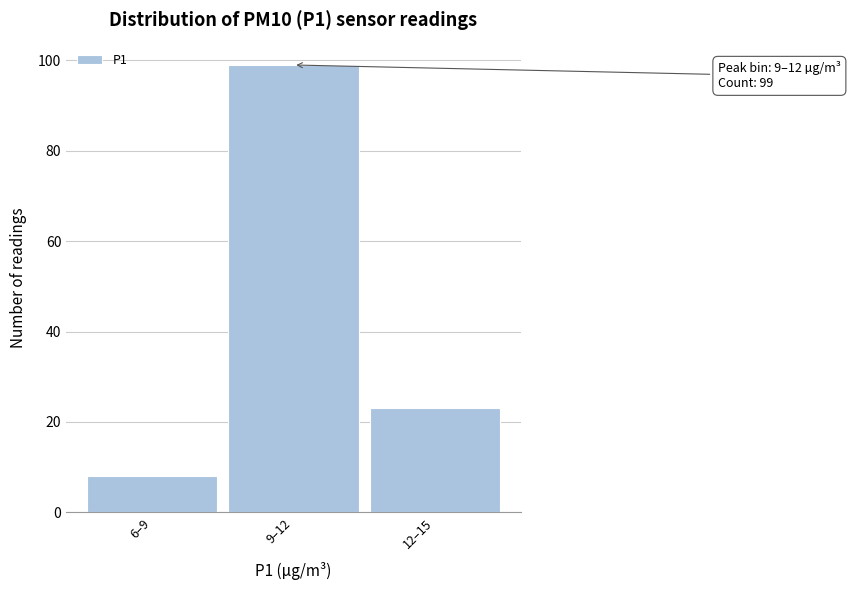

Reading left to right, transcribe all the data shown in this chart.

6–9=8	9–12=99	12–15=23